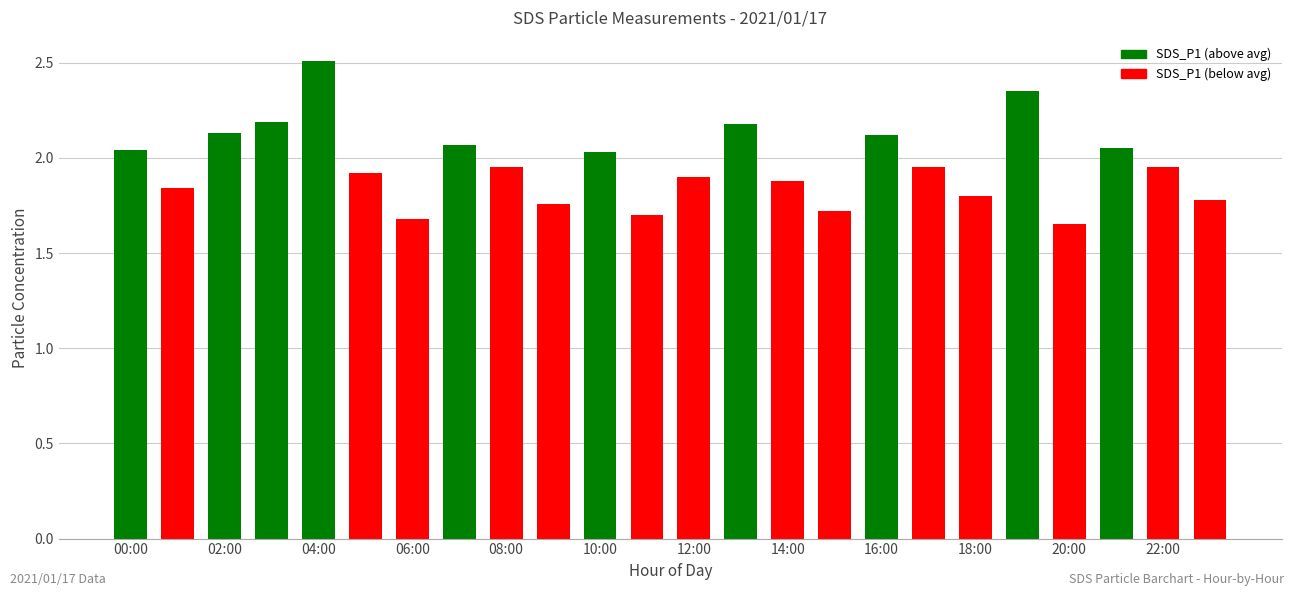

What is the value of the 16th bar from the left?

1.7